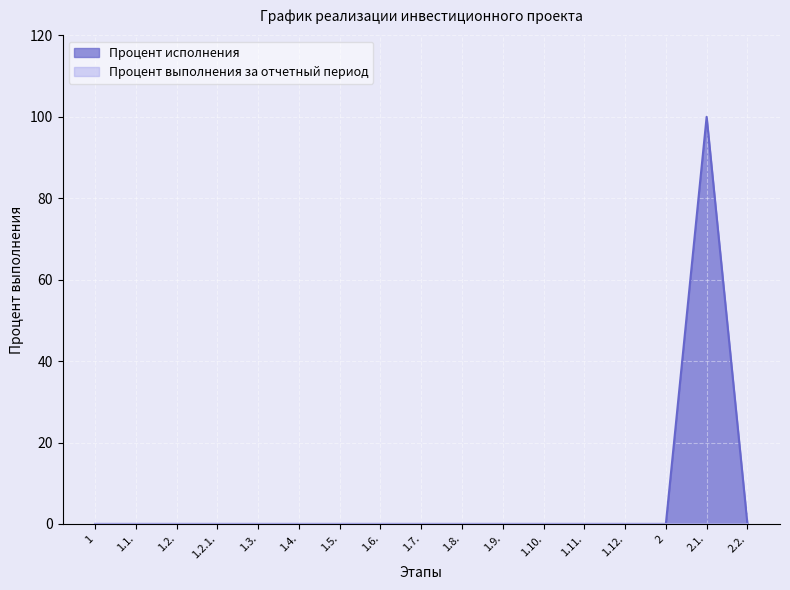

At which category does the chart reach its minimum across all series?

1